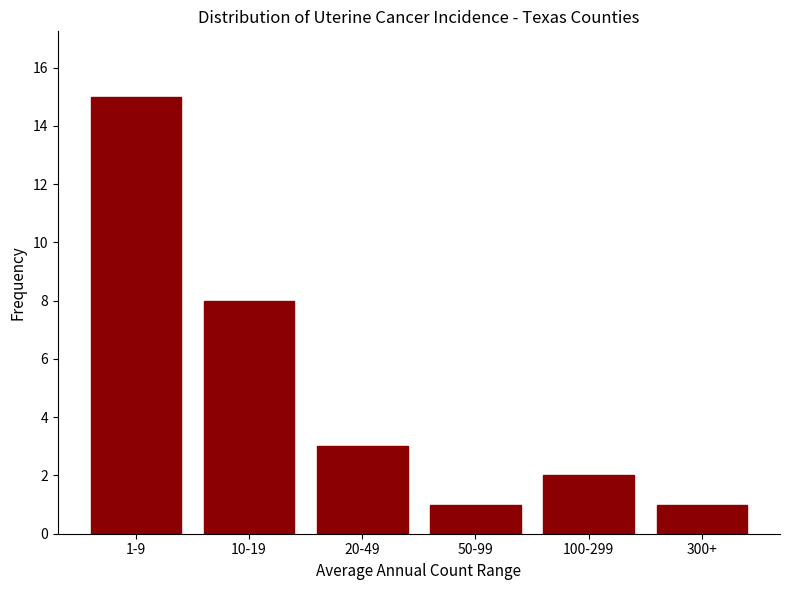

Reading left to right, extract all data points from this chart.

1-9=15	10-19=8	20-49=3	50-99=1	100-299=2	300+=1